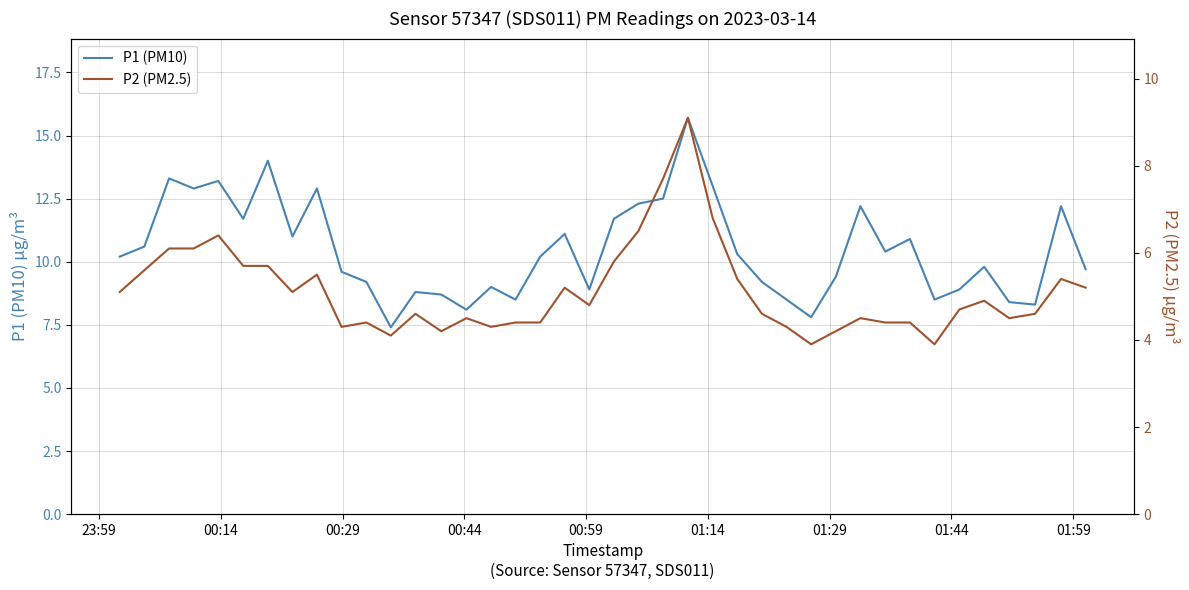

Reading left to right, transcribe all the data shown in this chart.

P1 (PM10): 10.2	10.6	13.3	12.9	13.2	11.7	14.0	11.0	12.9	9.6	9.2	7.4	8.8	8.7	8.1	9.0	8.5	10.2	11.1	8.9	11.7	12.3	12.5	15.7	13.0	10.3	9.2	8.5	7.8	9.4	12.2	10.4	10.9	8.5	8.9	9.8	8.4	8.3	12.2	9.7
P2 (PM2.5): 5.1	5.6	6.1	6.1	6.4	5.7	5.7	5.1	5.5	4.3	4.4	4.1	4.6	4.2	4.5	4.3	4.4	4.4	5.2	4.8	5.8	6.5	7.7	9.1	6.8	5.4	4.6	4.3	3.9	4.2	4.5	4.4	4.4	3.9	4.7	4.9	4.5	4.6	5.4	5.2